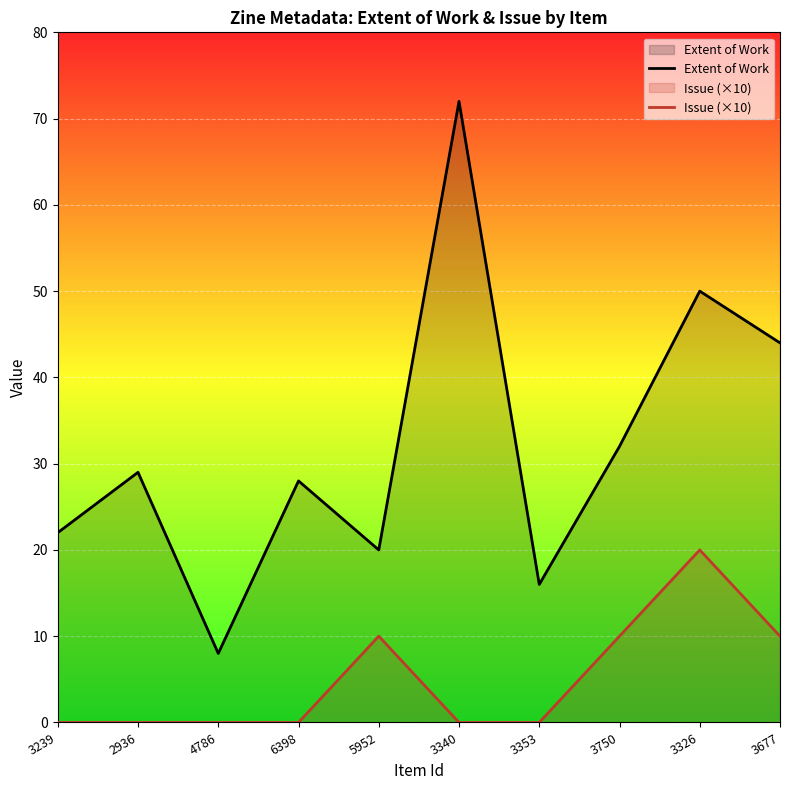

What is the spread (max minus min) of values at 5952?

10